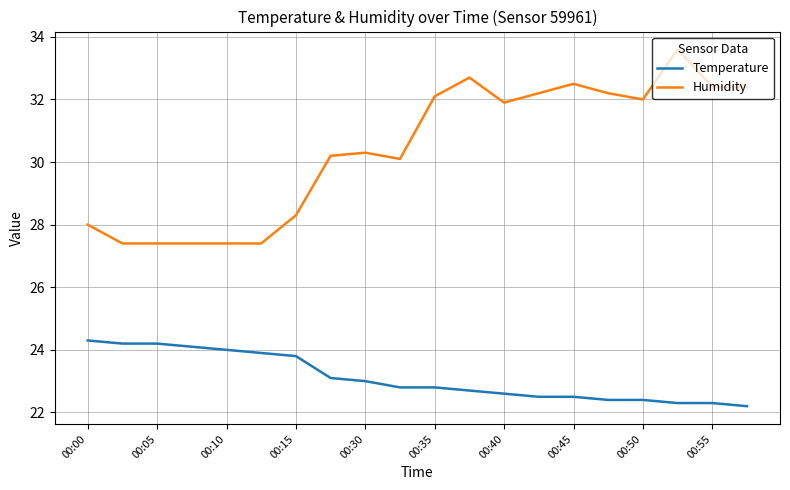

Rank the series by their maximum value, from lowest to highest.

Temperature, Humidity